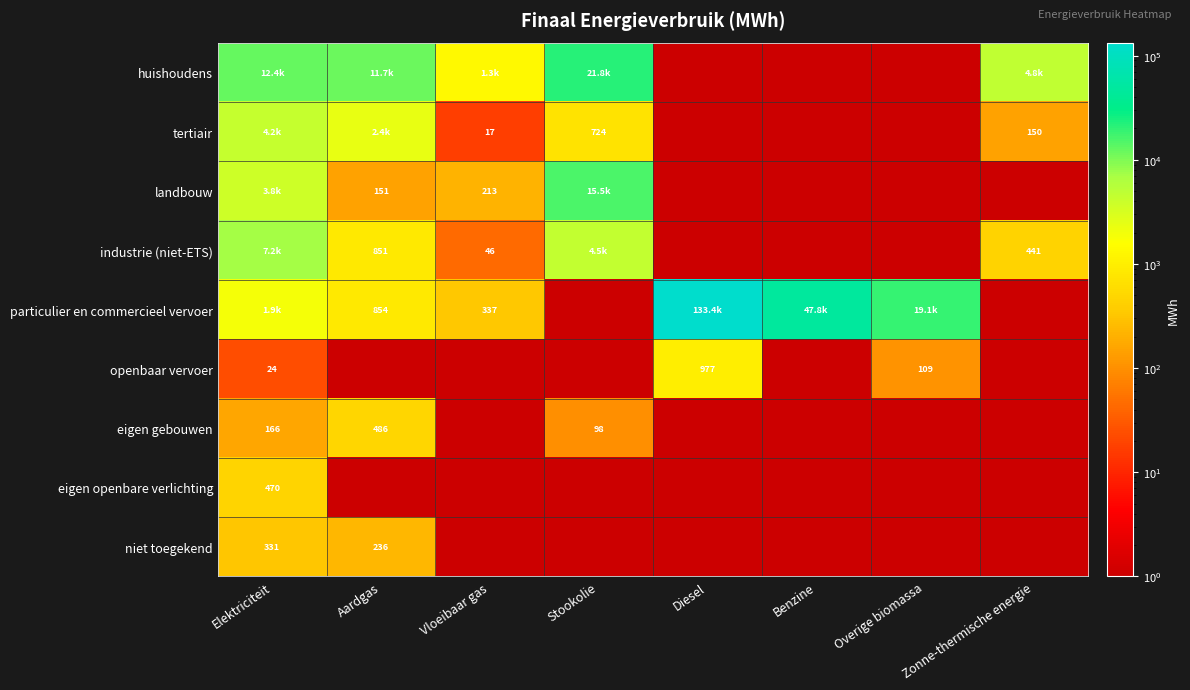

Is the value of tertiair at Zonne-thermische energie greater than the value of openbaar vervoer at Diesel?

No